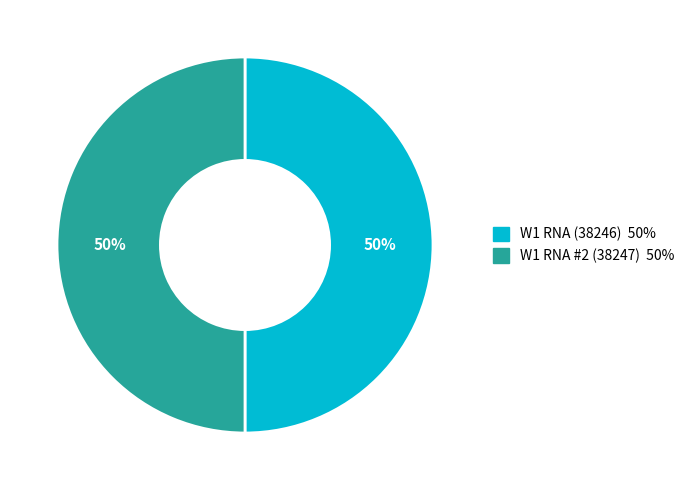

What is the ratio of the value at W1 RNA (38246) to the value at W1 RNA #2 (38247)?

1.0